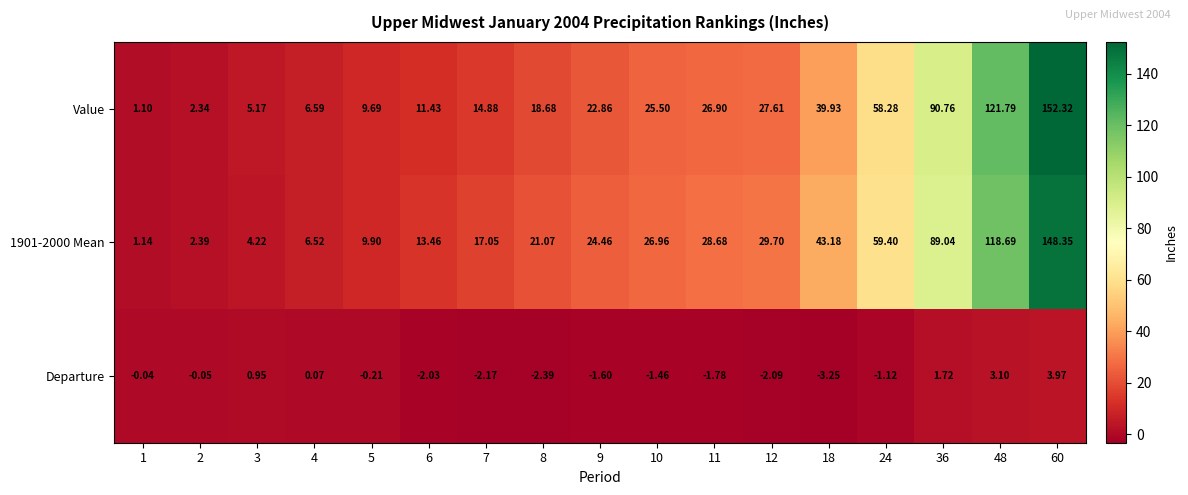

Which series has the largest range (max minus min)?

Value